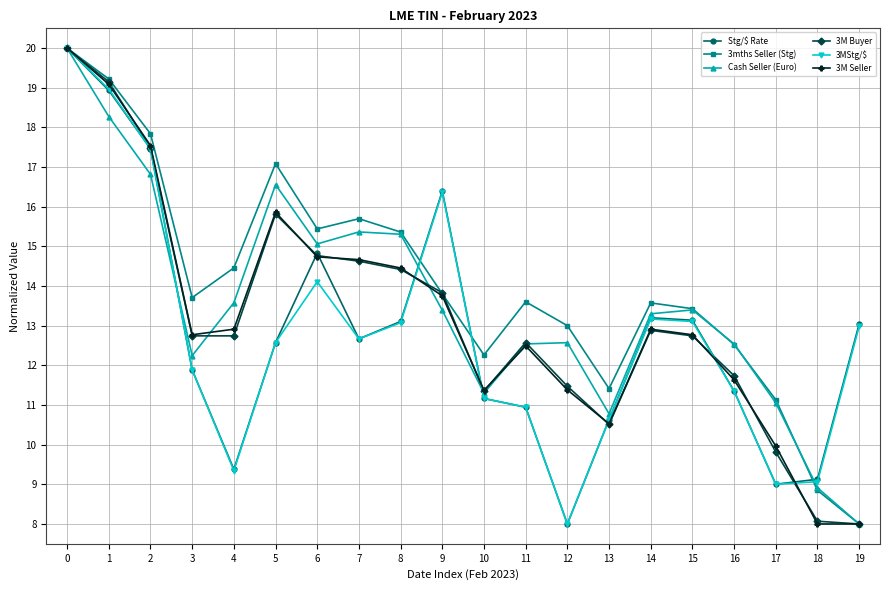

What is the maximum value for 3M Seller?

20.0